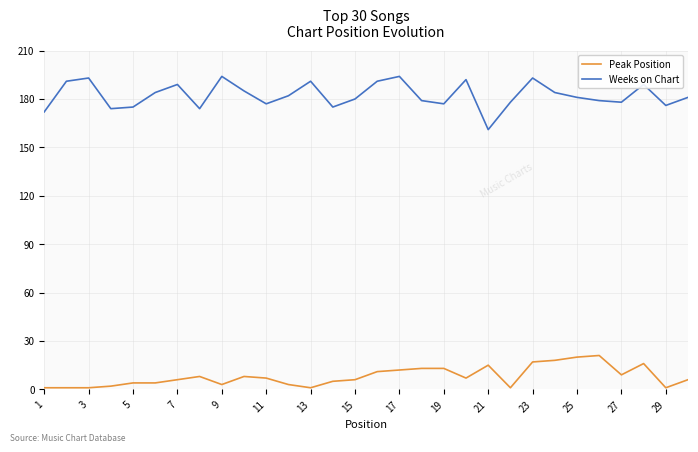

List the series in order of their peak value, lowest first.

Peak Position, Weeks on Chart